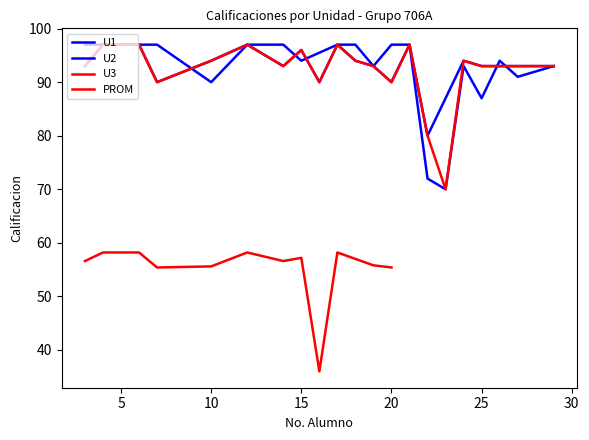

Which series has the largest range (max minus min)?

U1